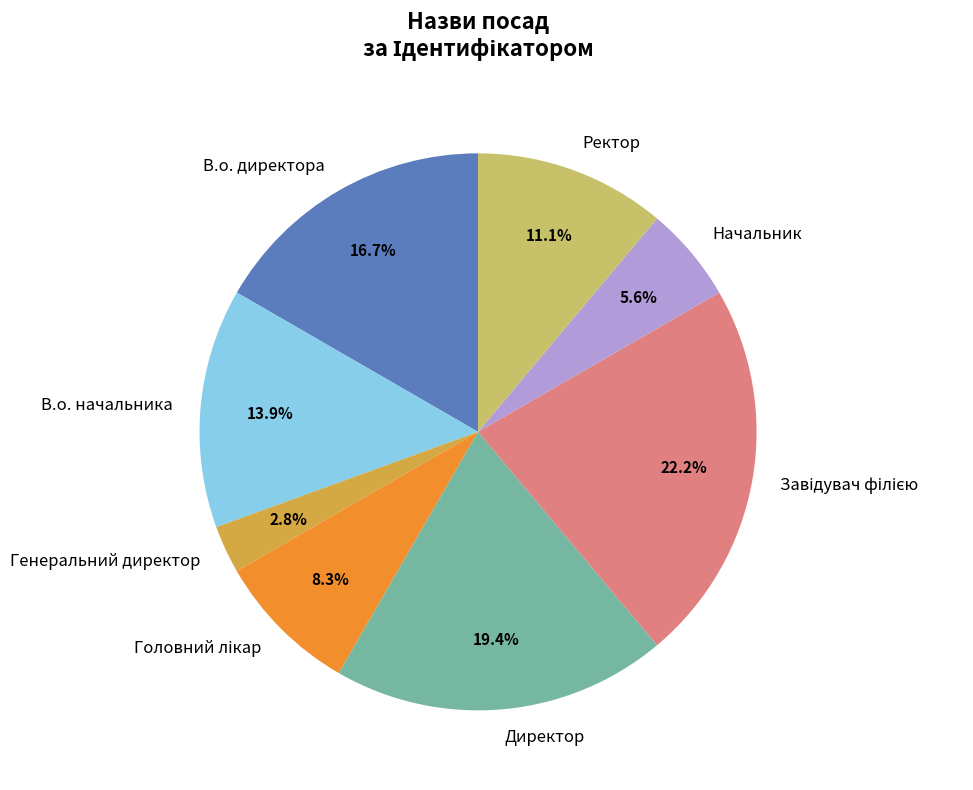

Between Директор and Ректор, which is larger?

Директор